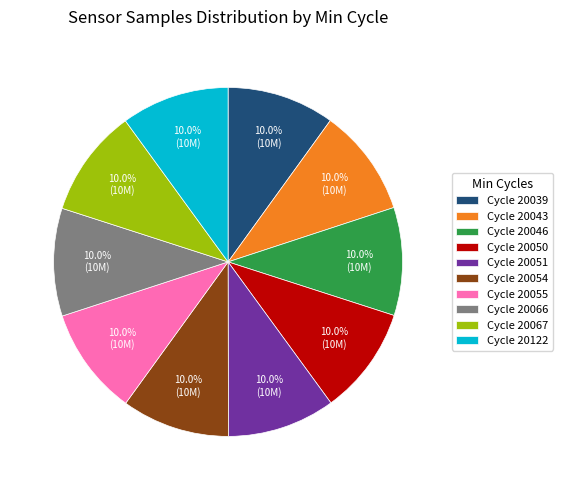

Is there any slice that represents more than half of the pie?

No